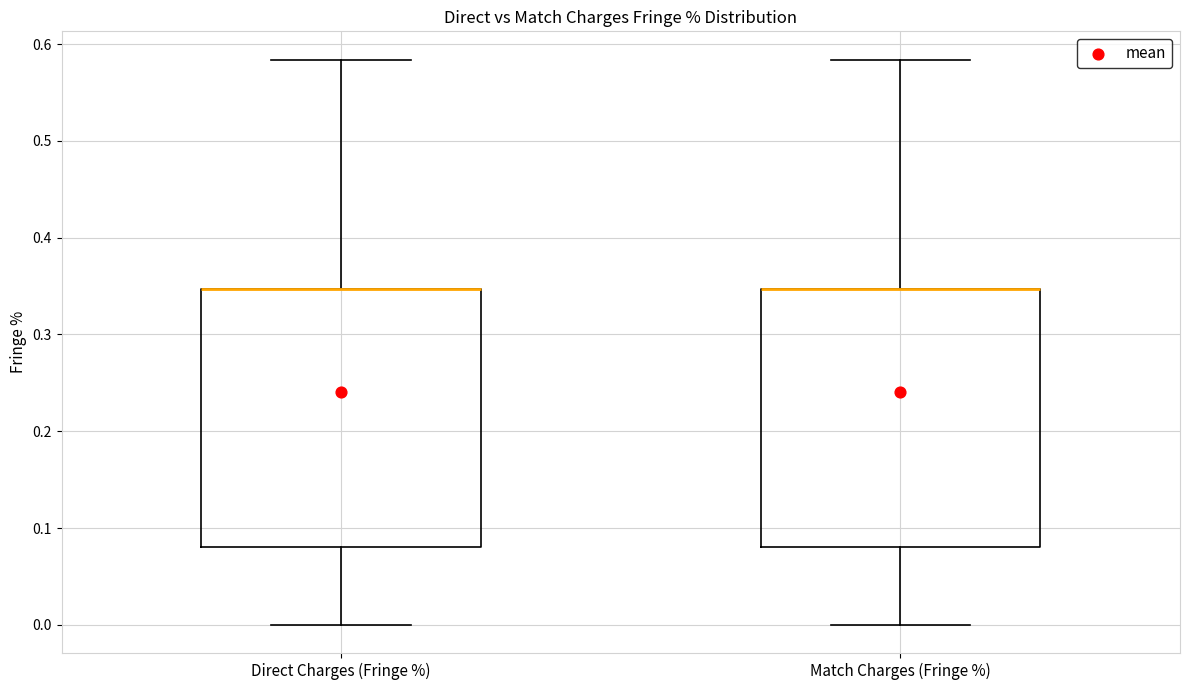

Reading left to right, transcribe this box plot: for each box, give where its median line is, the range the box spans, and where its two whiskers end, as read against the y-axis. The values are not printed on the chart, so give them approximately, as read against the axis.

Direct Charges (Fringe %): median 0.35 (drawn on the box's upper edge), box 0.08 to 0.35, whiskers 0.00 to 0.58
Match Charges (Fringe %): median 0.35 (drawn on the box's upper edge), box 0.08 to 0.35, whiskers 0.00 to 0.58